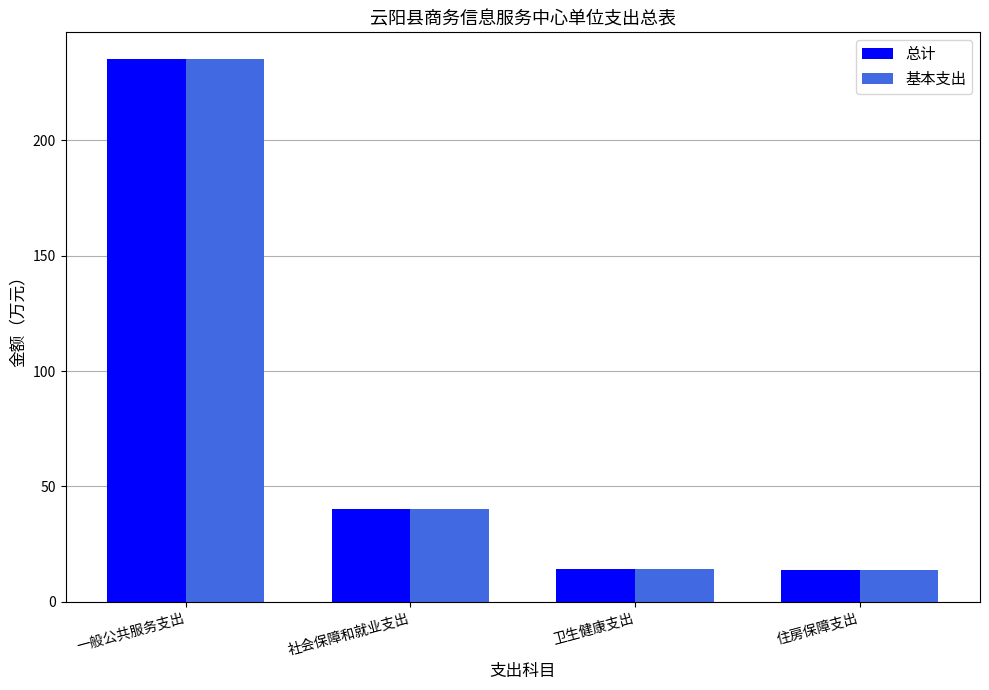

What is the label of the 2nd bar from the right?

卫生健康支出